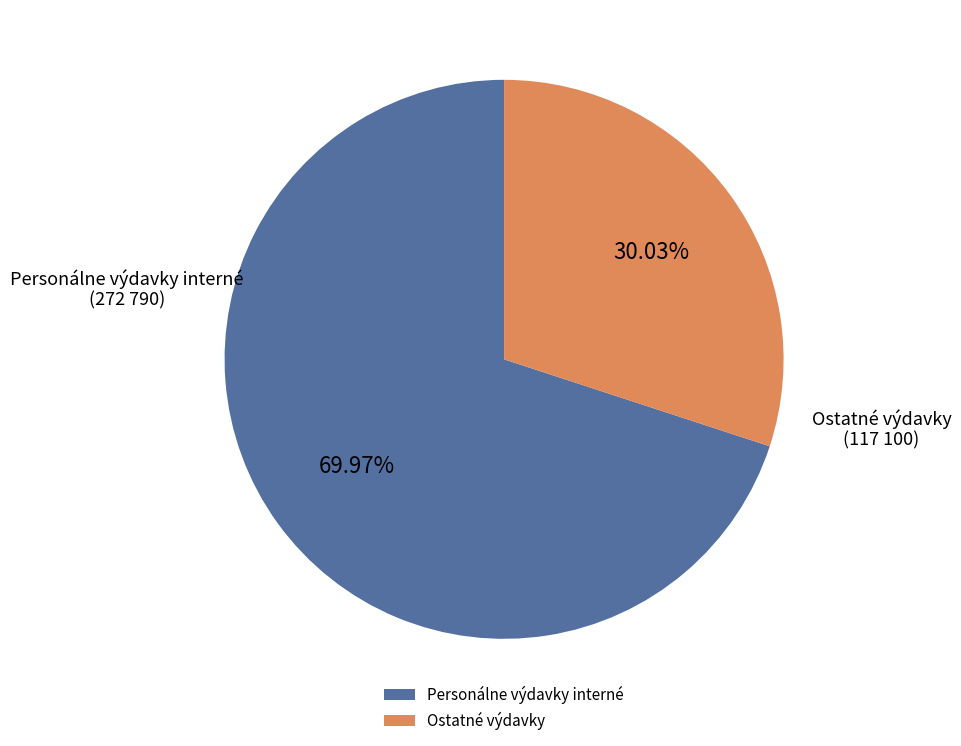

Between Personálne výdavky interné and Ostatné výdavky, which is larger?

Personálne výdavky interné